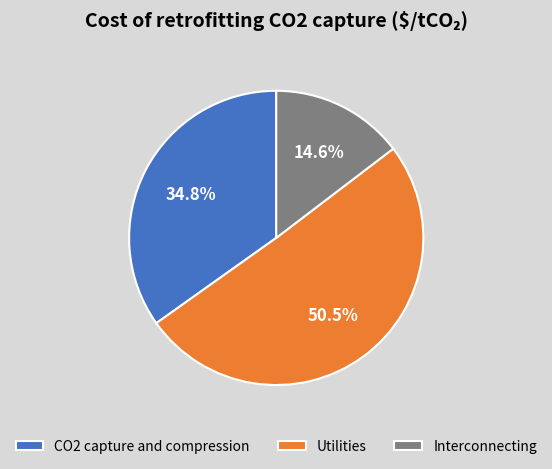

Do Utilities and CO2 capture and compression together represent more than half of the pie?

Yes